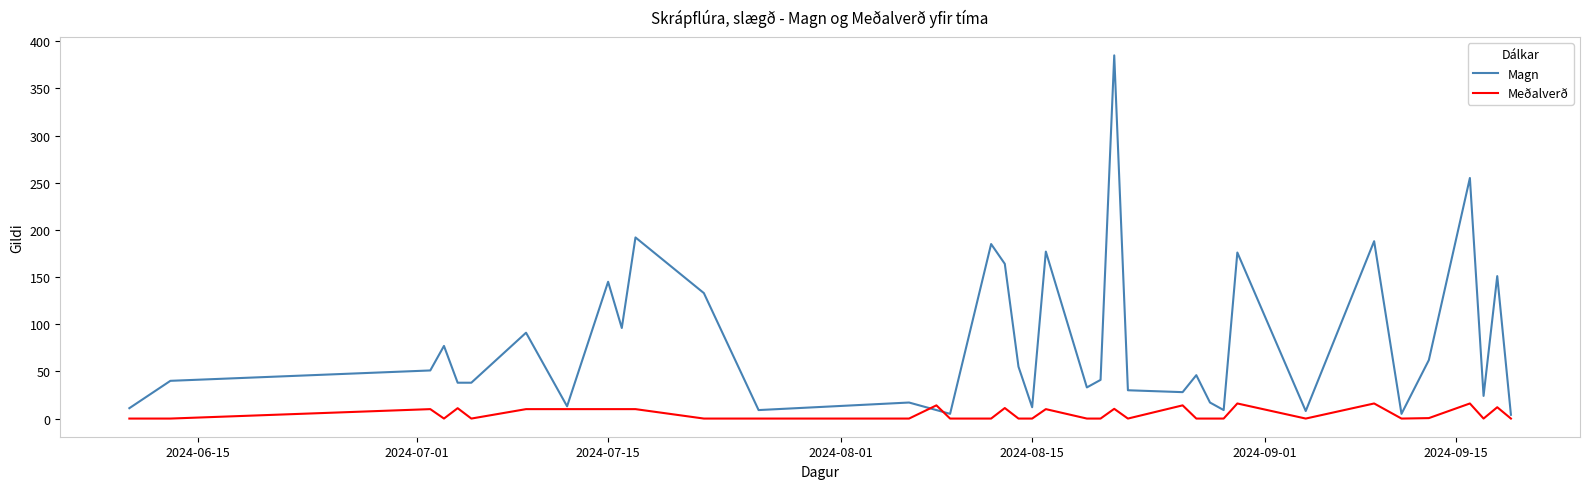

List the series in order of their overall mean, lowest first.

Meðalverð, Magn